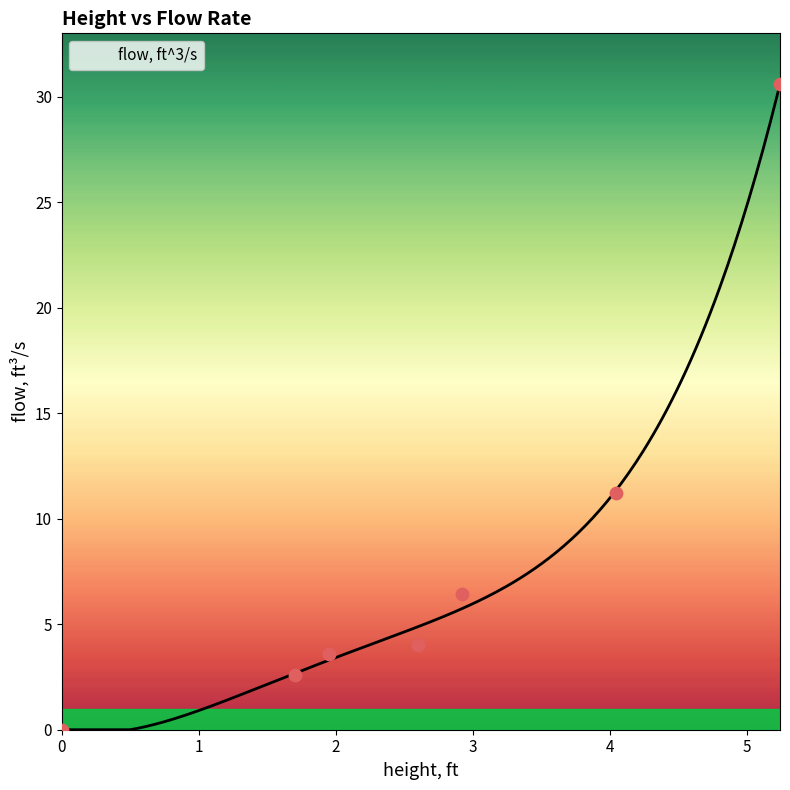

Between 2.6 and 5.24, which is larger?

5.24